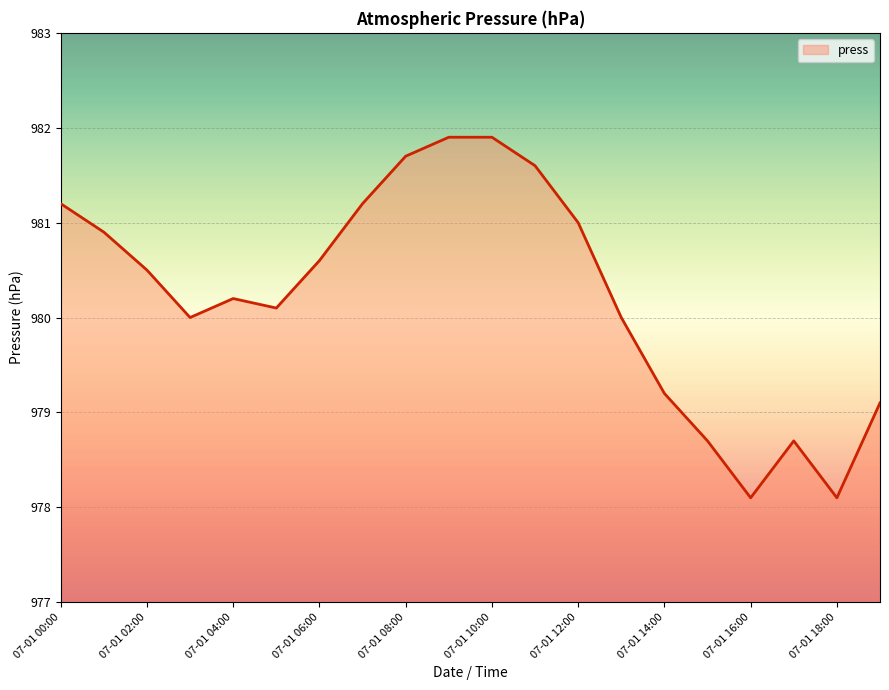

What is the maximum value shown in the chart?

981.9